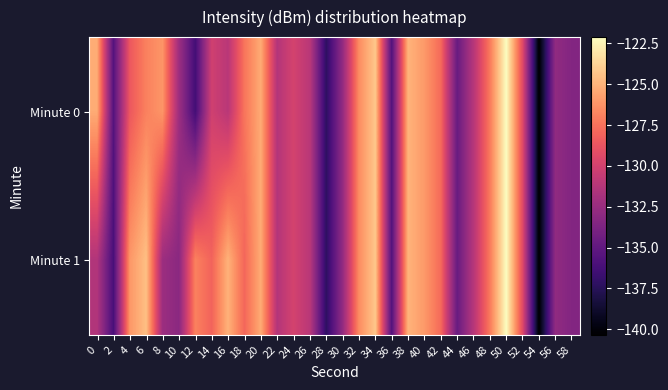

Rank the series by their maximum value, from highest to lowest.

Minute 0, Minute 1